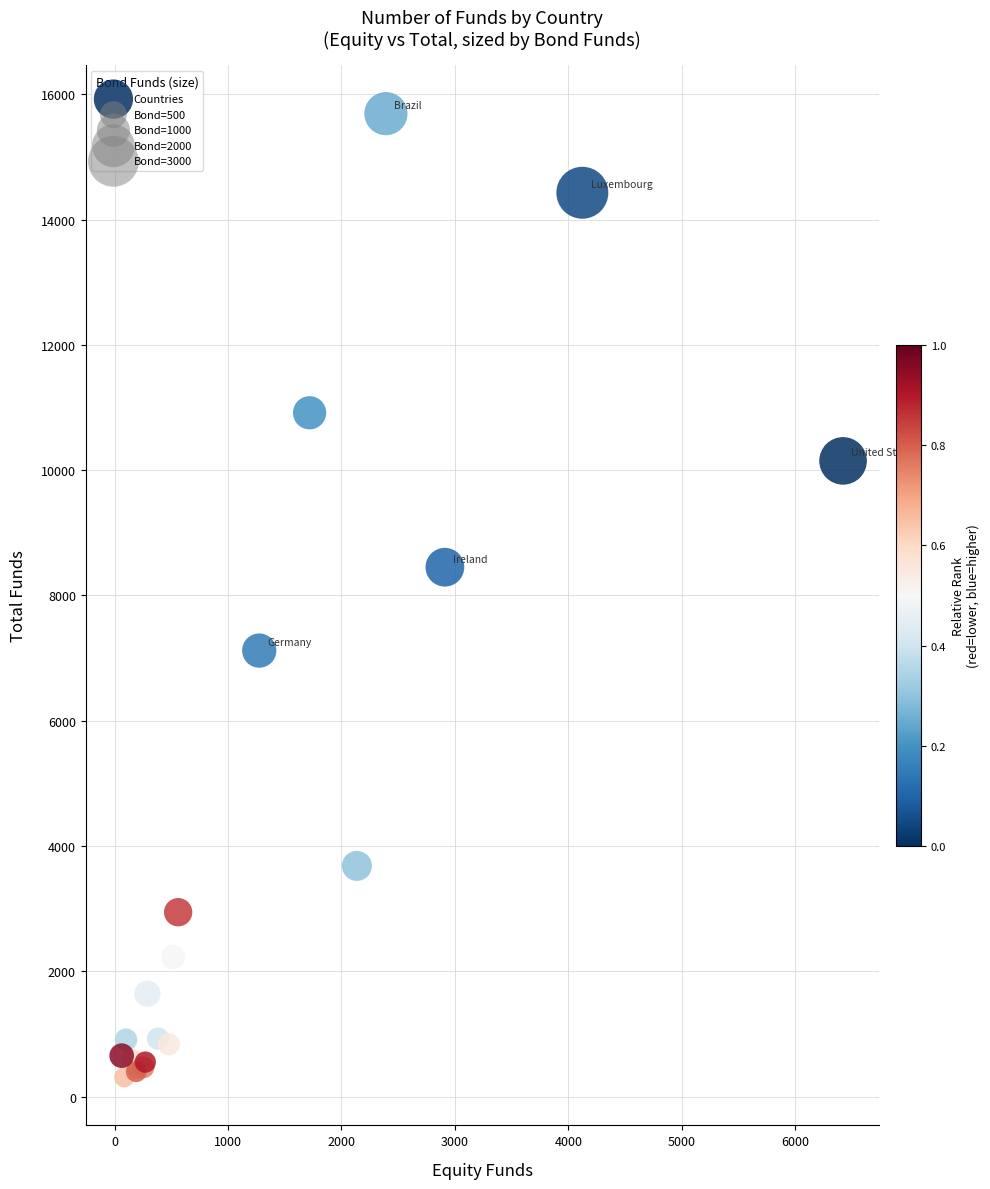

What Y value in the scatter plot is closest to 7999?

8450